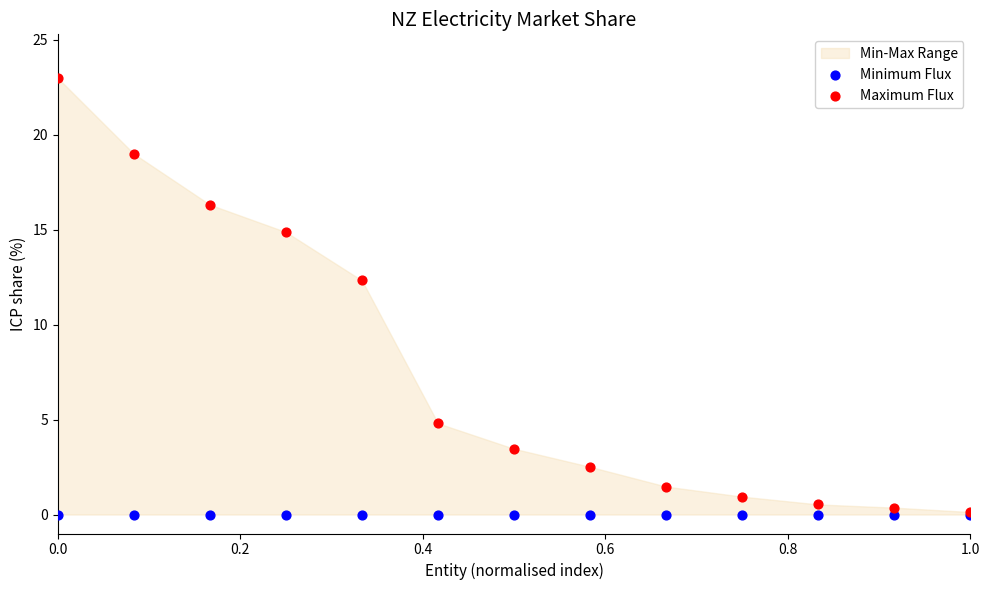

Across all series, what Y value is closest to 11?

12.3